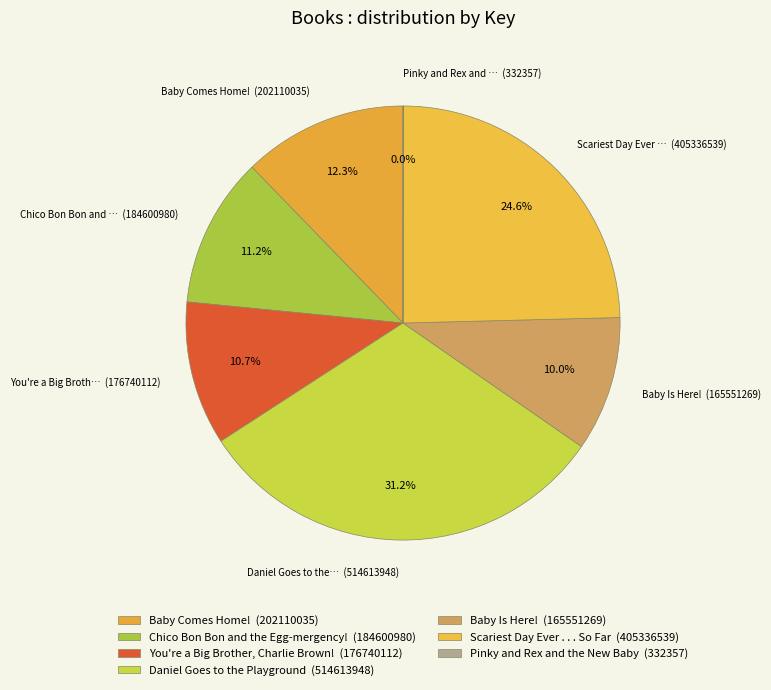

Rank the categories by value from highest to lowest.

Daniel Goes to the Playground, Scariest Day Ever . . . So Far, Baby Comes Home!, Chico Bon Bon and the Egg-mergency!, You're a Big Brother, Charlie Brown!, Baby Is Here!, Pinky and Rex and the New Baby